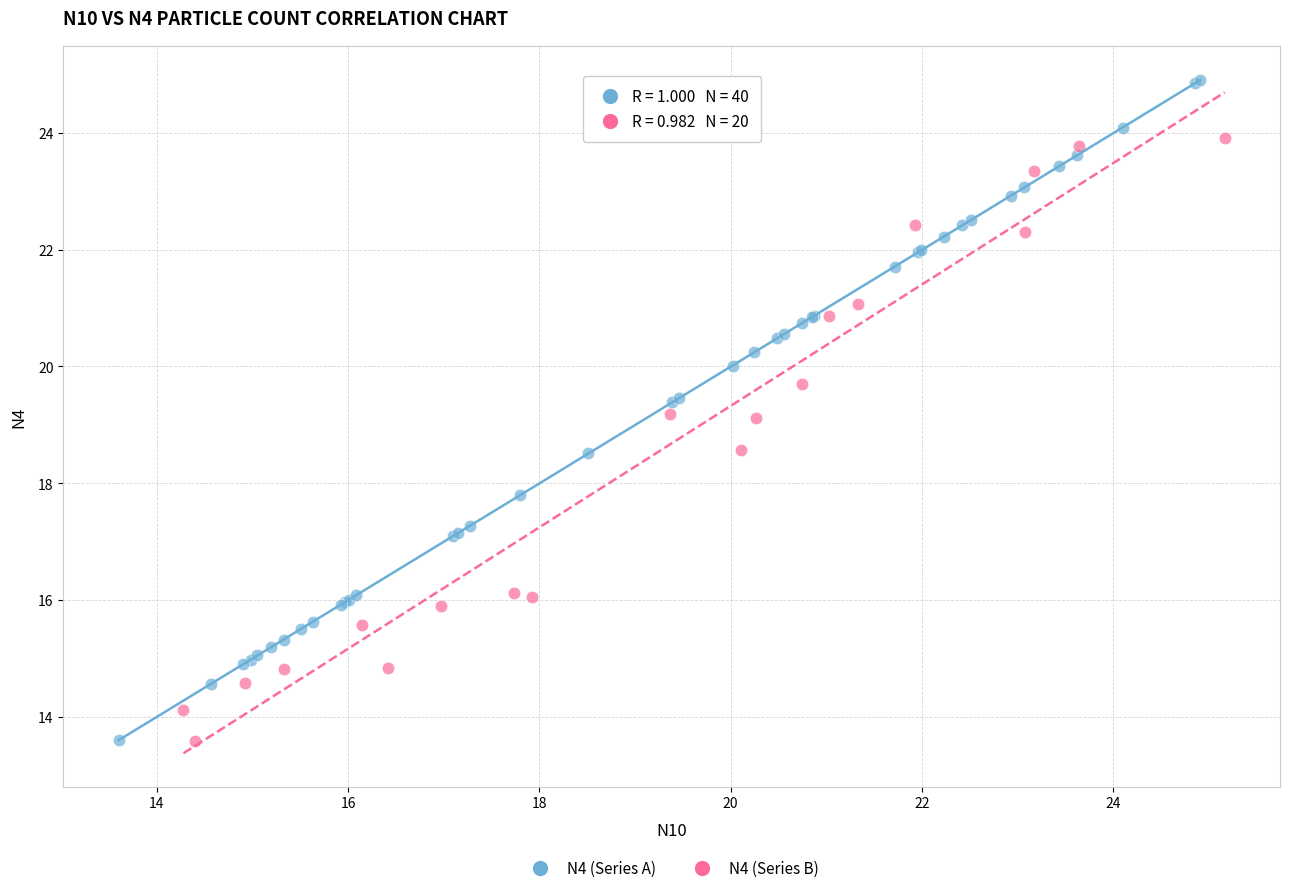

Which series contains the highest Y value?

N4 (Series A)